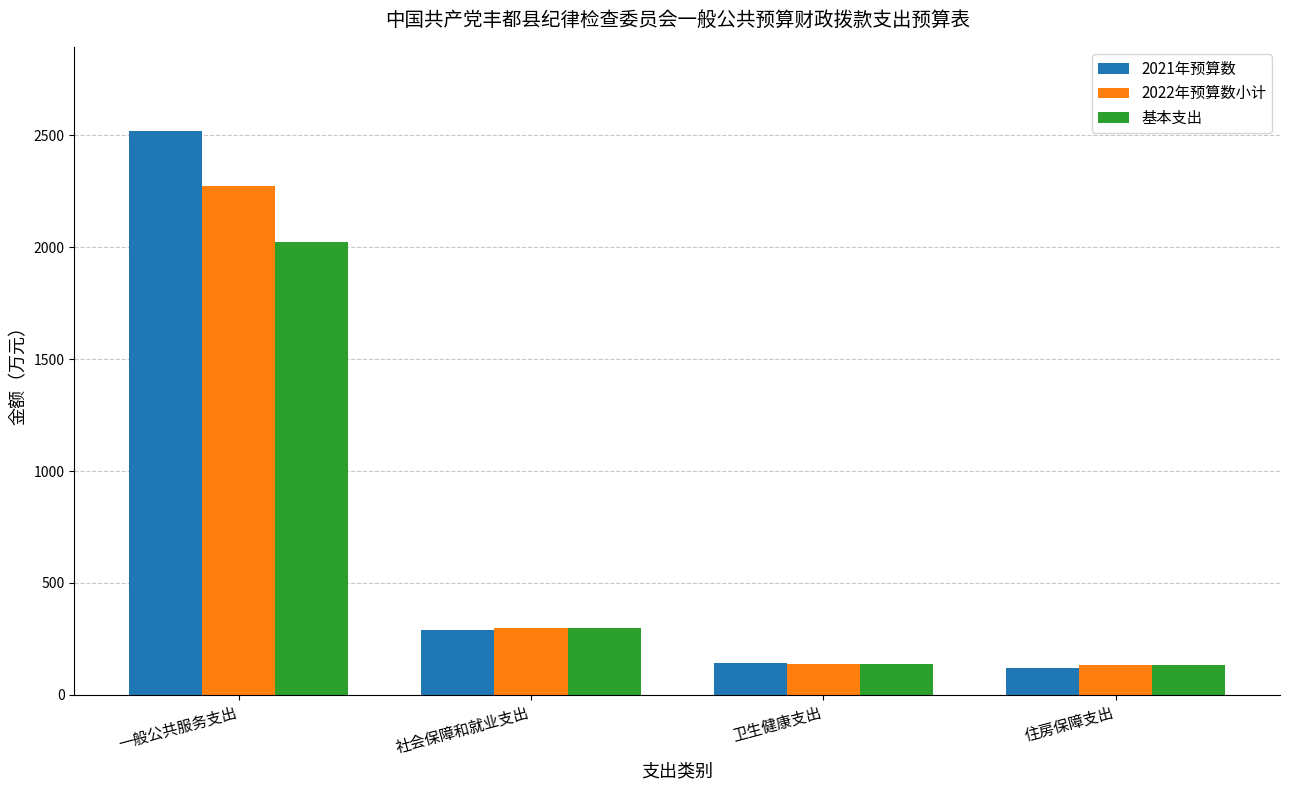

Rank the series by their maximum value, from highest to lowest.

2021年预算数, 2022年预算数小计, 基本支出